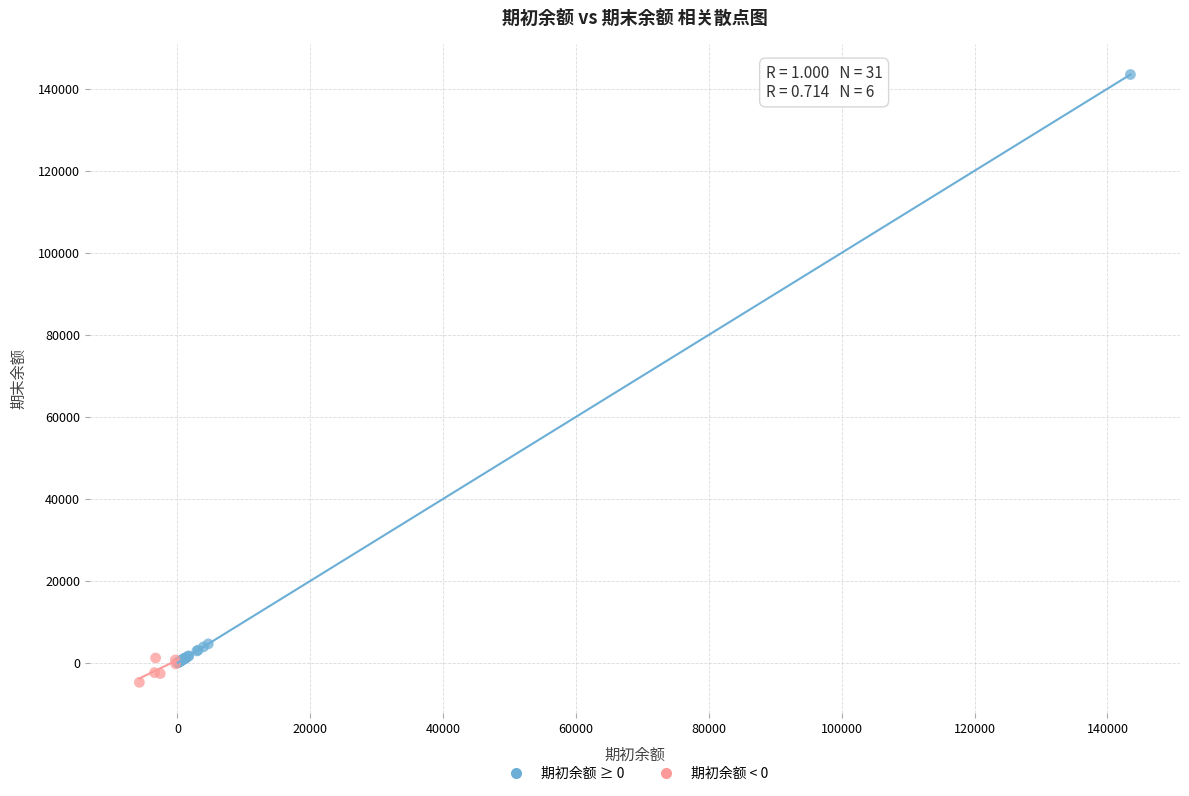

Which series reaches the maximum Y coordinate?

期初余额 ≥ 0